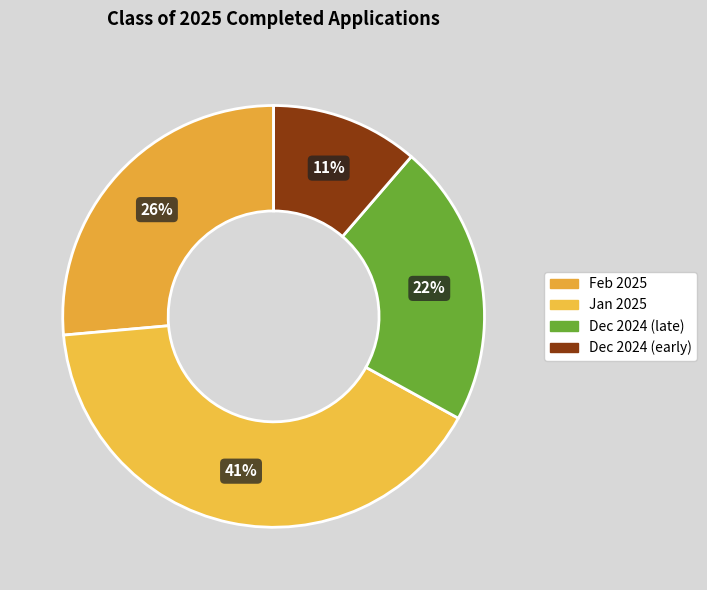

How many slices are in this pie chart?

4